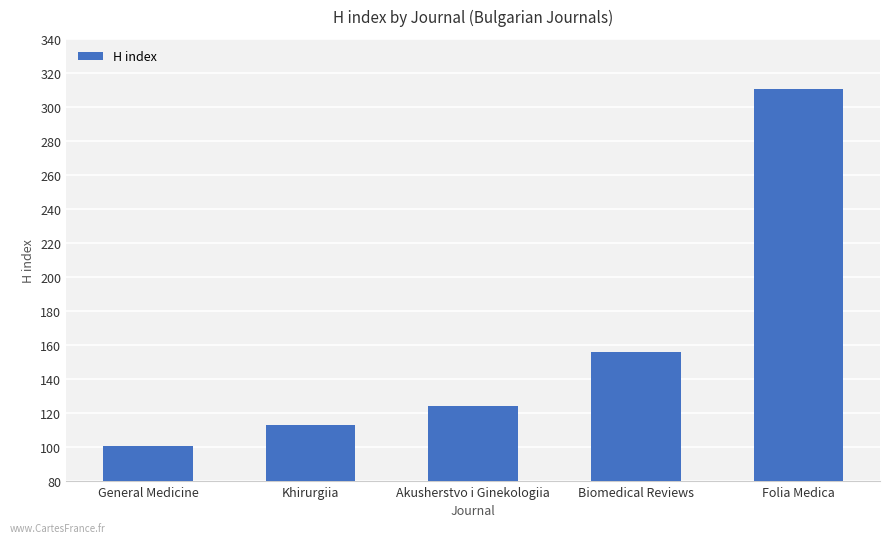

At which label is the value closest to 206?

Biomedical Reviews